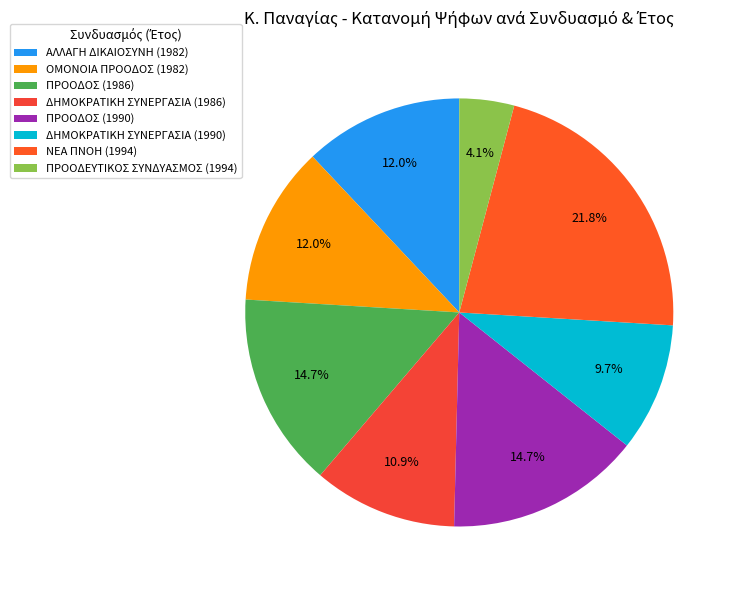

To the nearest percent, what percentage of the pie is ΔΗΜΟΚΡΑΤΙΚΗ ΣΥΝΕΡΓΑΣΙΑ (1990)?

10%